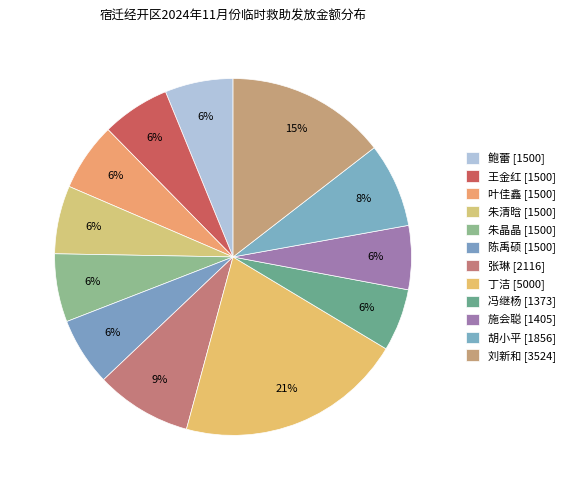

To the nearest percent, what is the average slice percentage?

8%